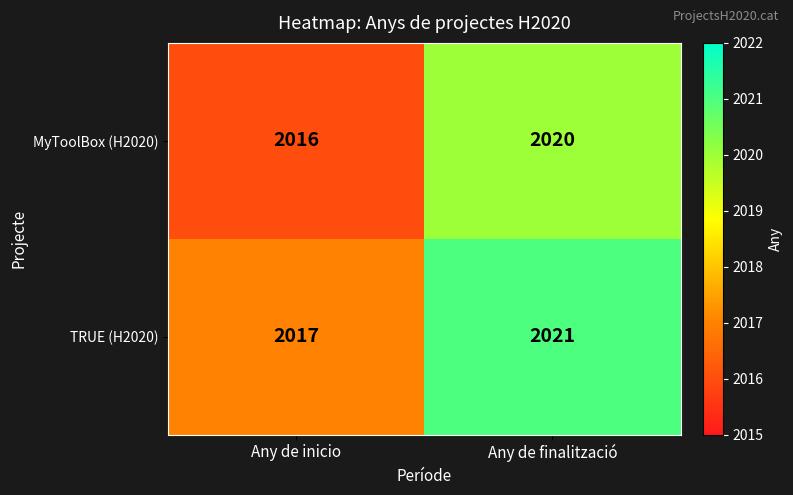

What is the total value across all series at Any de finalització?

4041